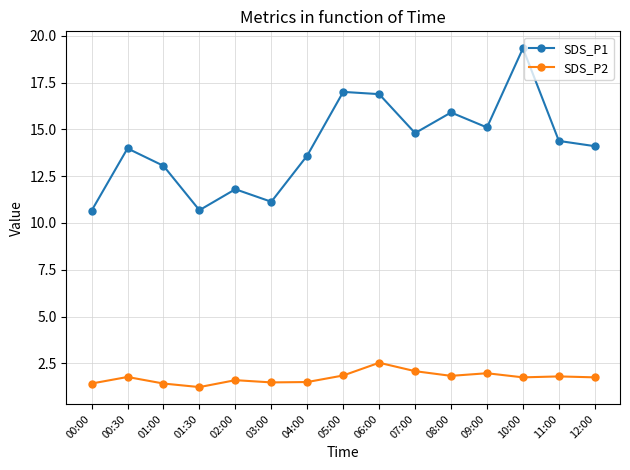

What are all the series names shown in the legend?

SDS_P1, SDS_P2